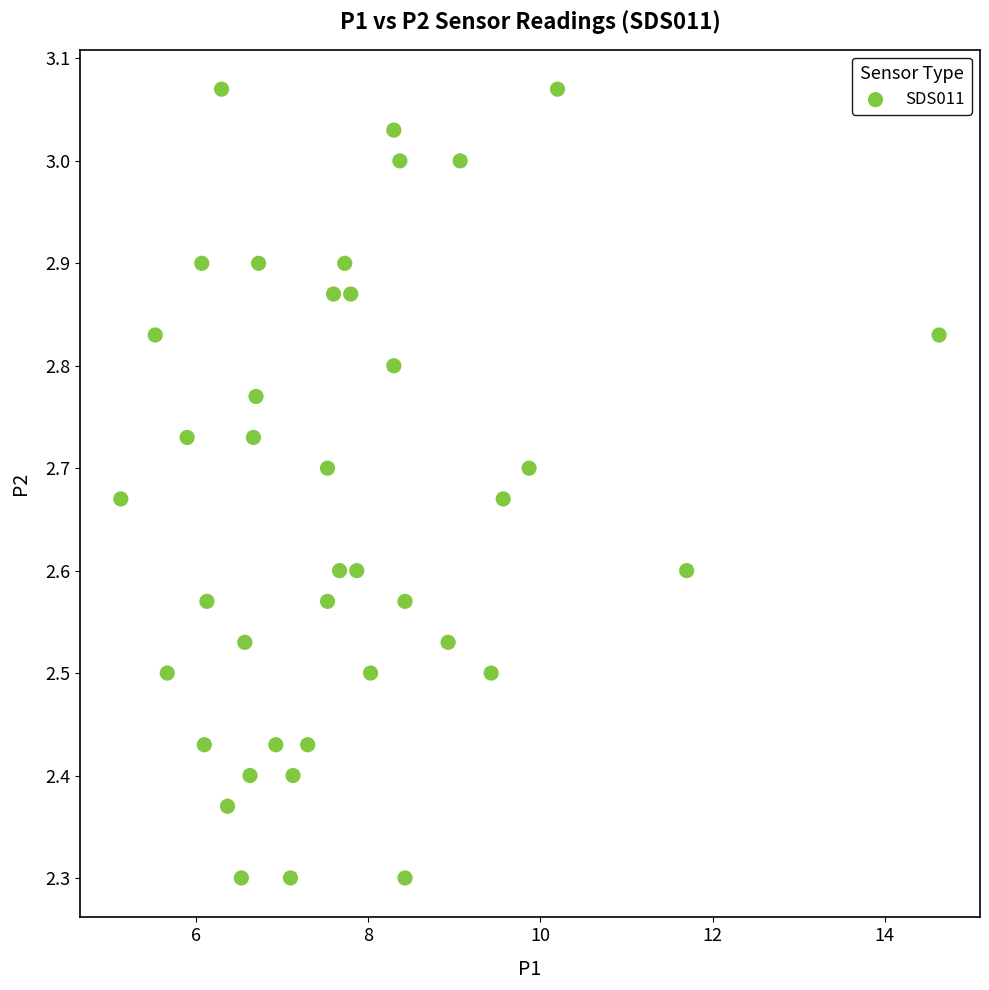

What is the range of Y values (max minus min)?

0.8